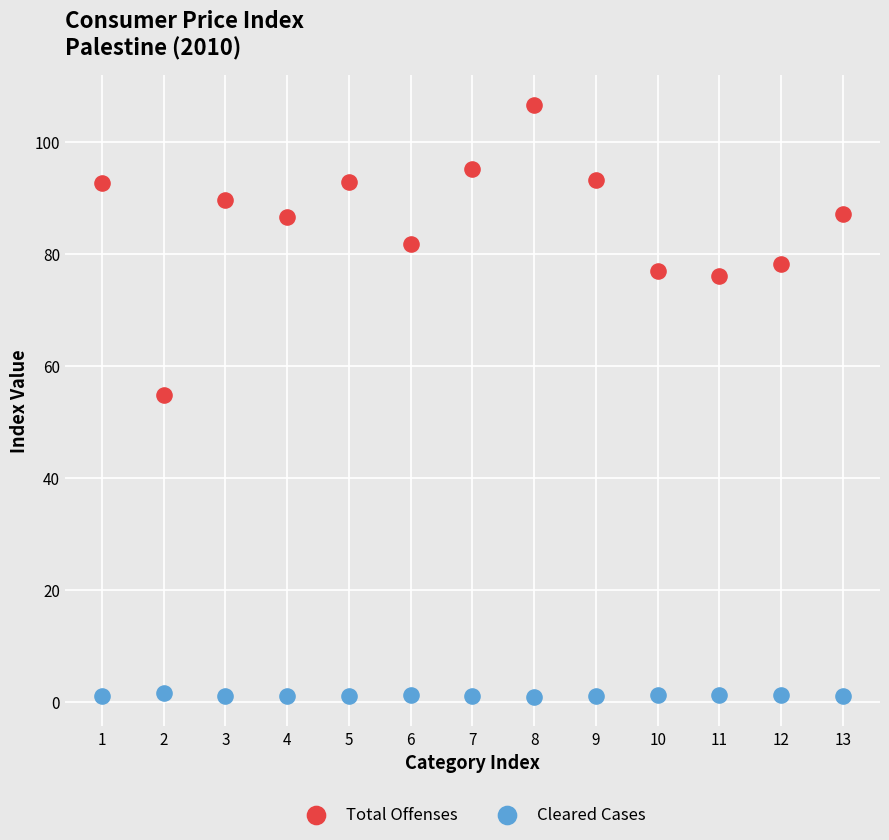

Which series contains the lowest Y value?

Cleared Cases